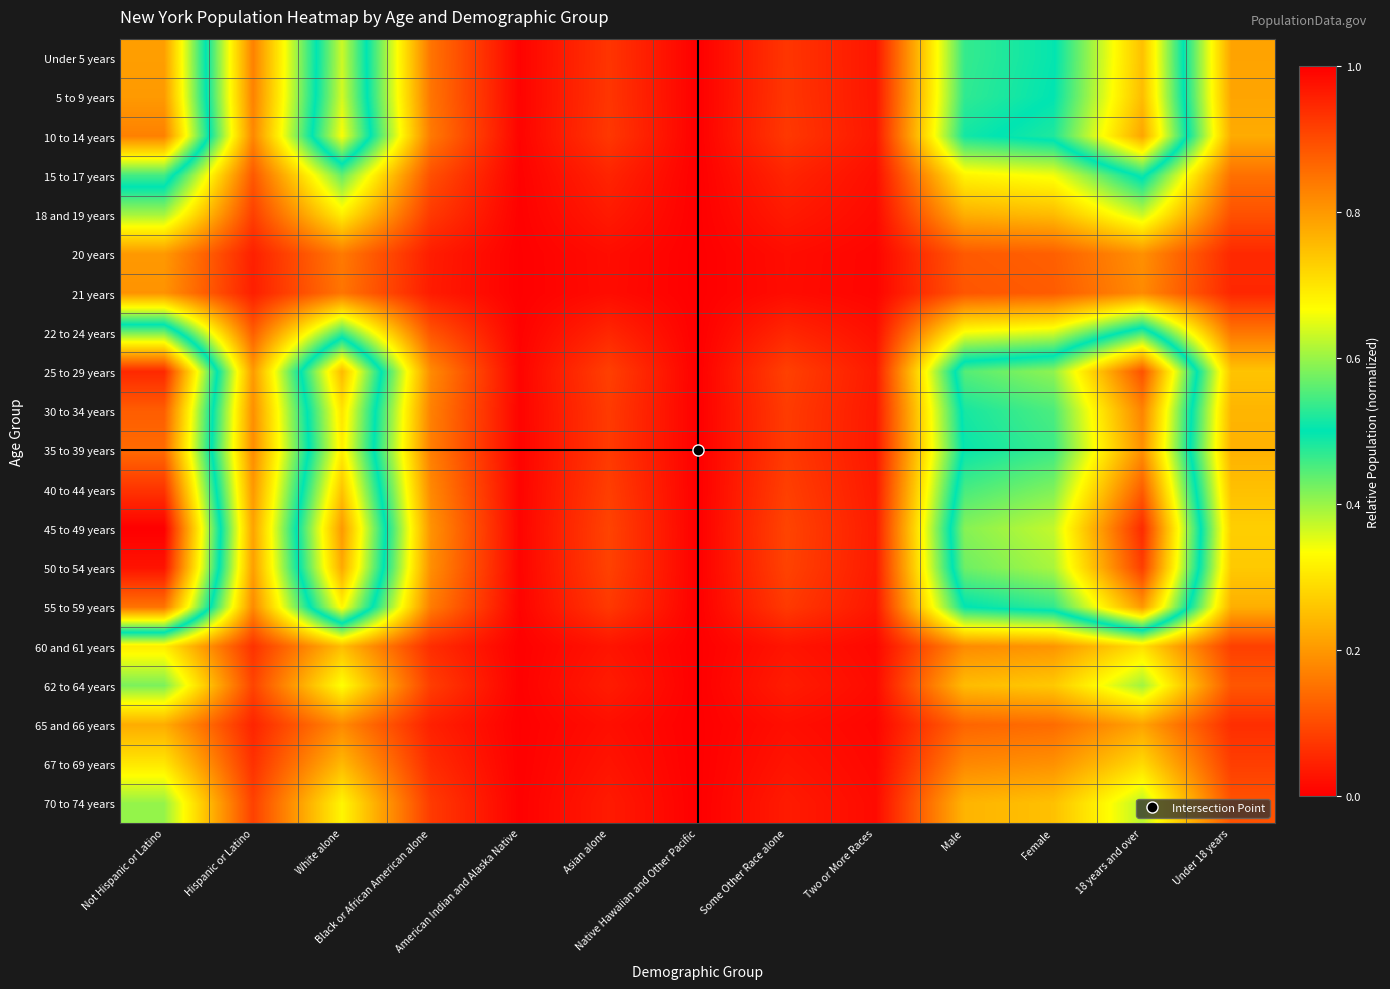

How many distinct data groups are displayed?

20